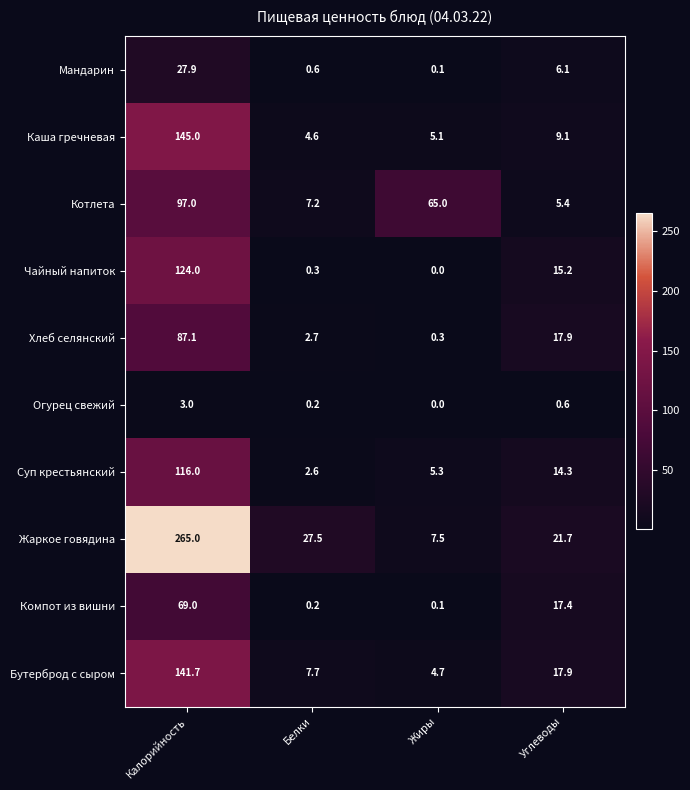

Rank the series by their maximum value, from highest to lowest.

Жаркое говядина, Каша гречневая, Бутерброд с сыром, Чайный напиток, Суп крестьянский, Котлета, Хлеб селянский, Компот из вишни, Мандарин, Огурец свежий